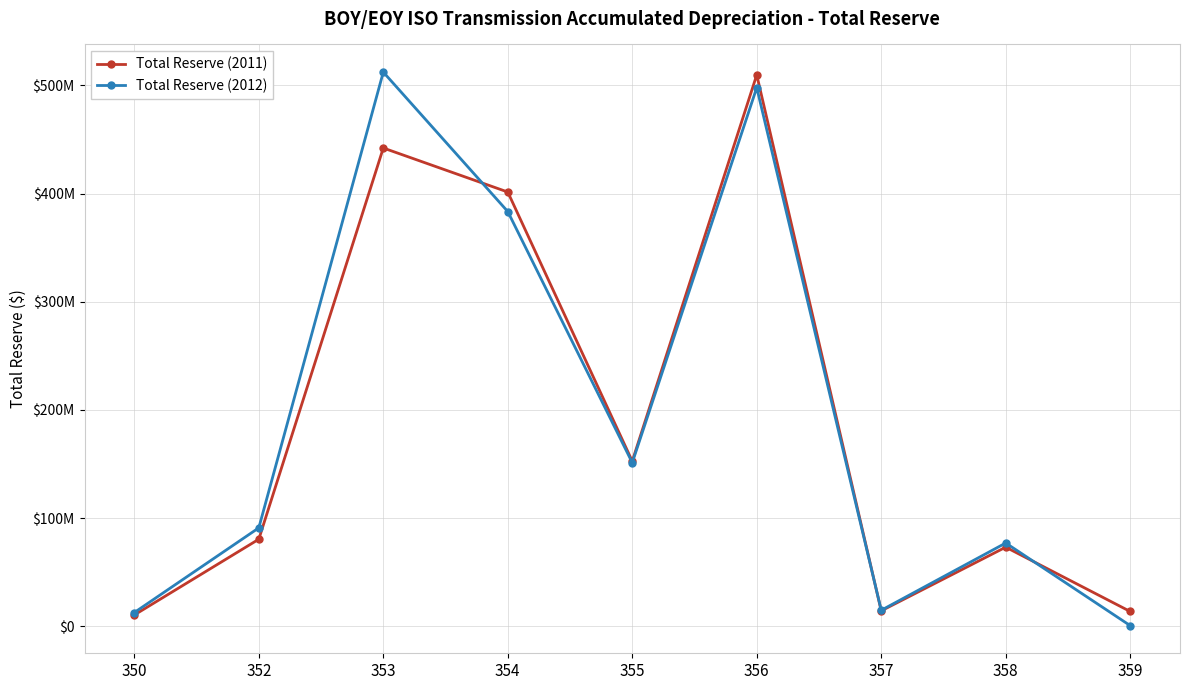

What are all the series names shown in the legend?

Total Reserve (2011), Total Reserve (2012)